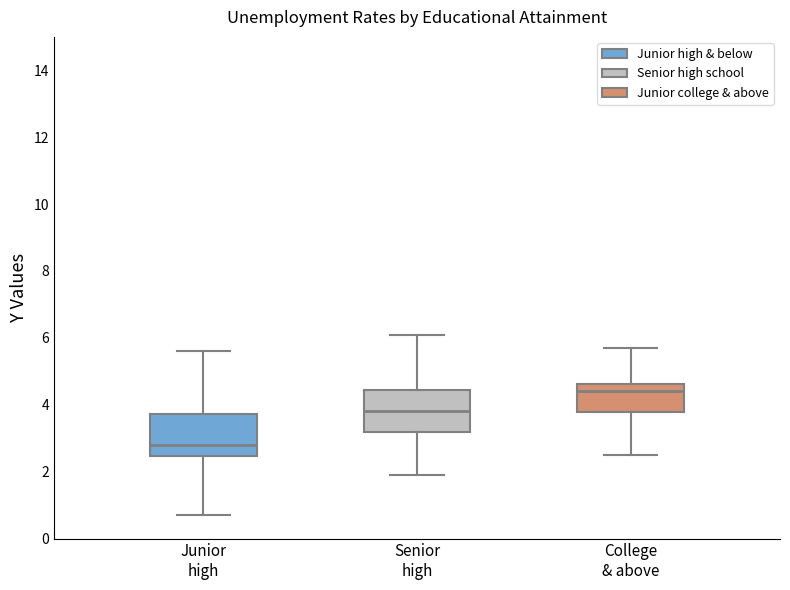

Where does the median line of the box for Junior high sit on the y-axis? The values are not printed on the chart, so give them approximately, as read against the axis.

2.8